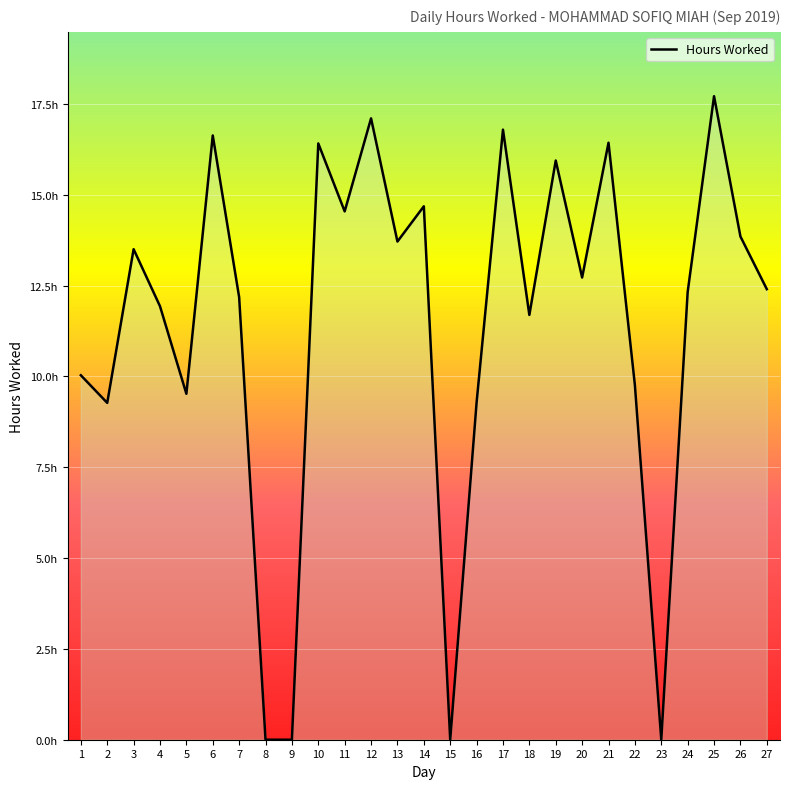

Which has a higher value, 26 or 13?

26